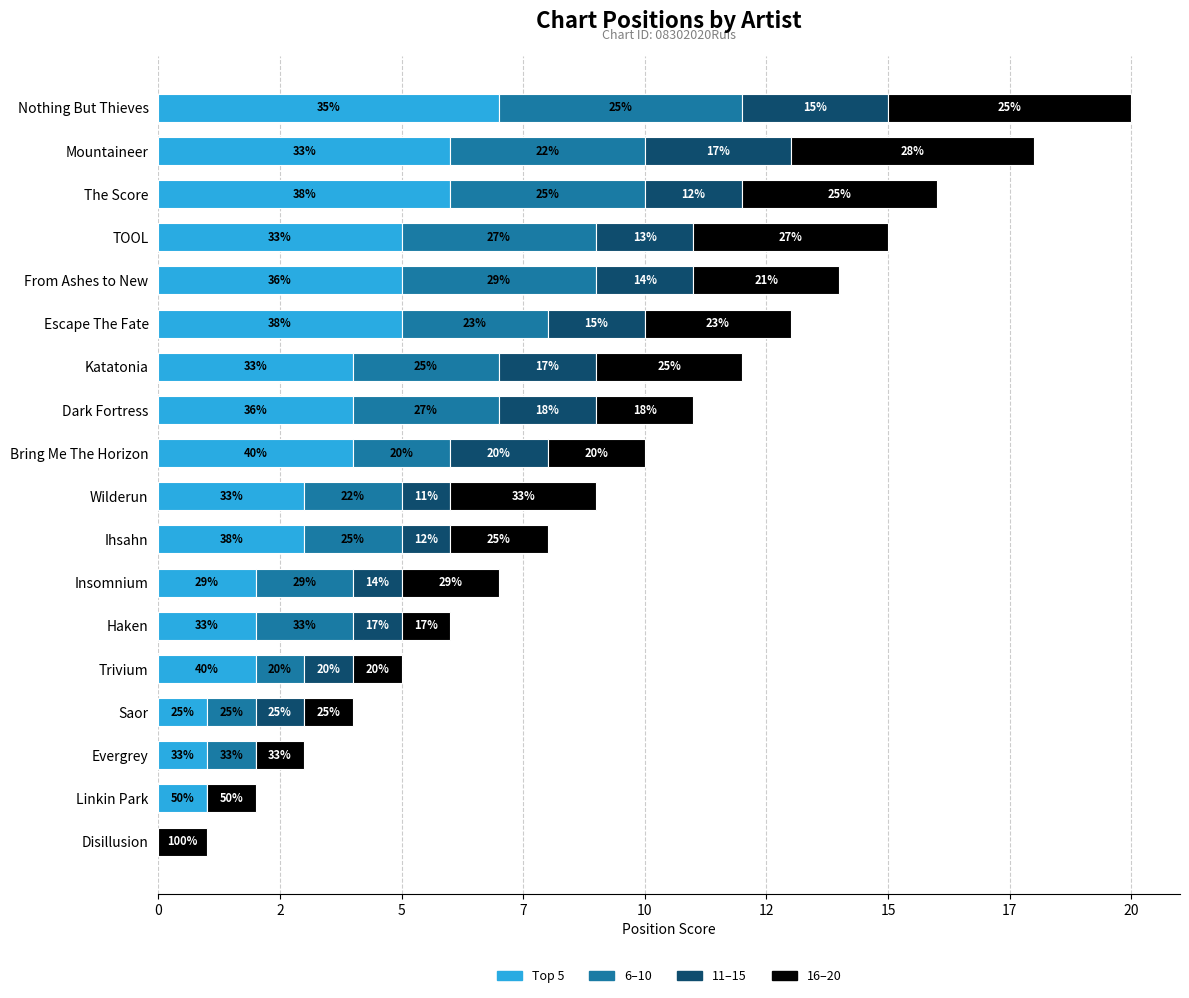

What are all the series names shown in the legend?

Top 5, 6–10, 11–15, 16–20